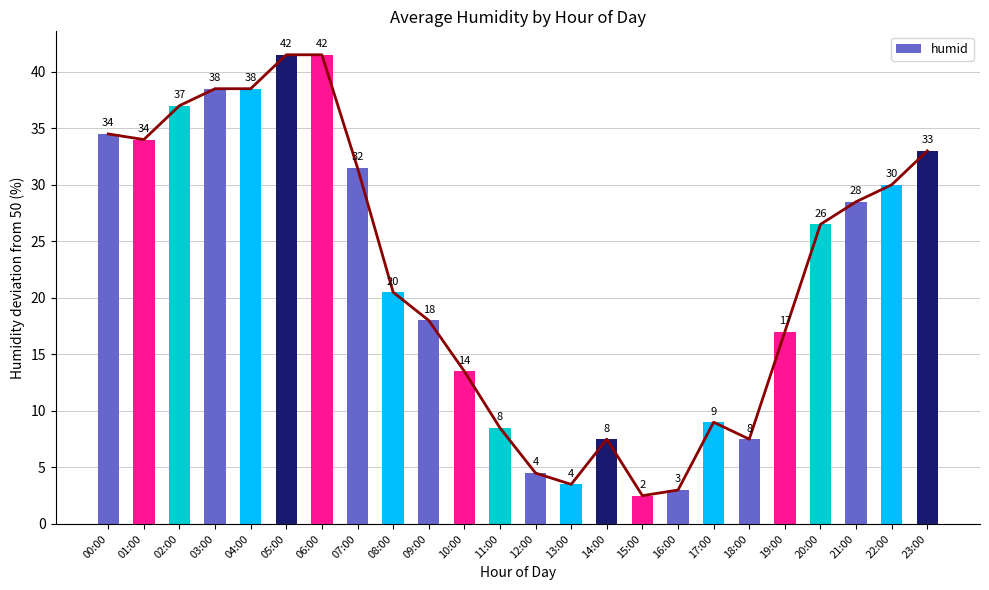

What is the change in value from 09:00 to 13:00?

-14.5